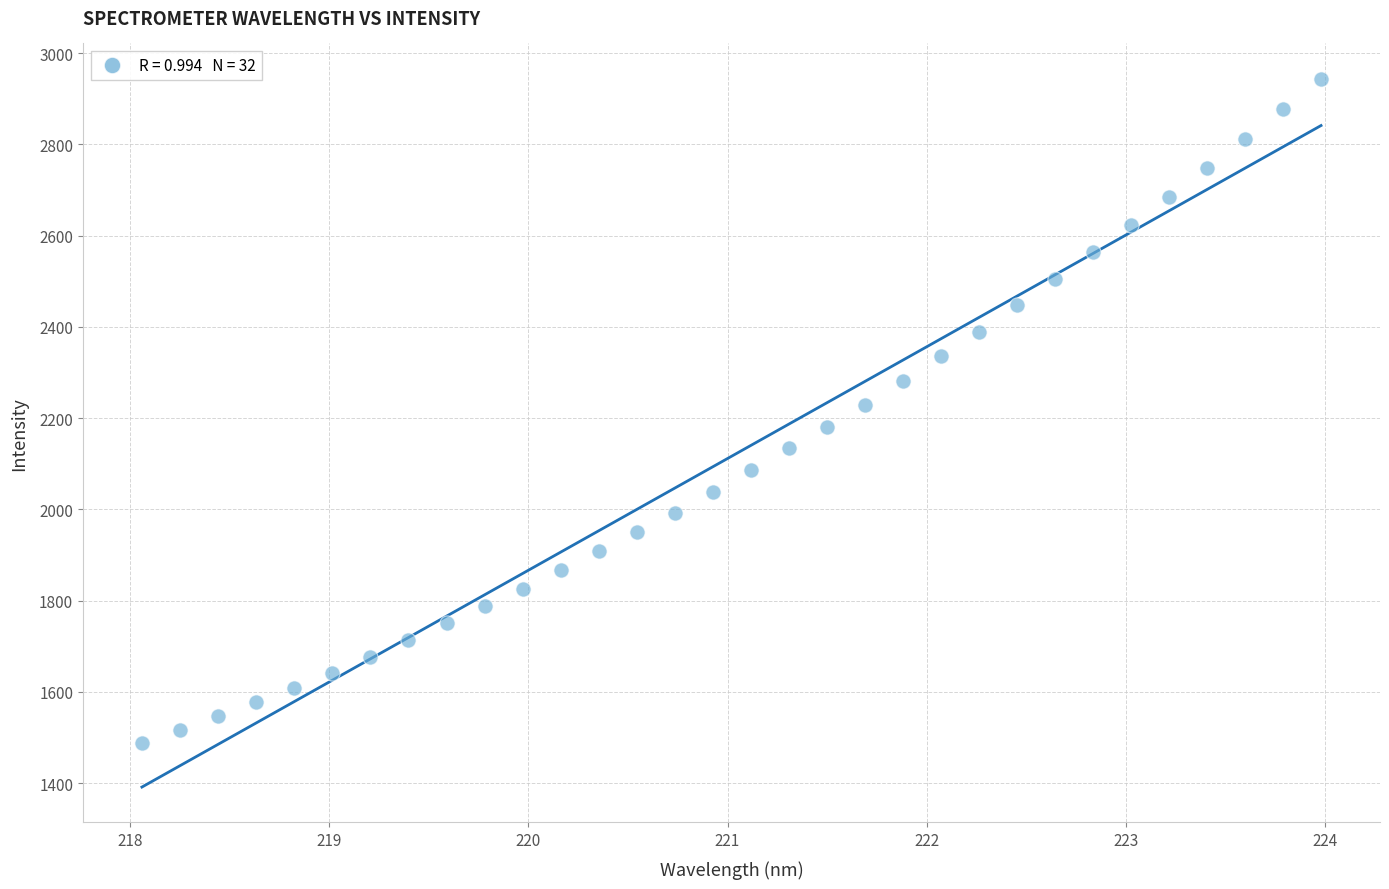

What is the range of X values (max minus min)?

5.9